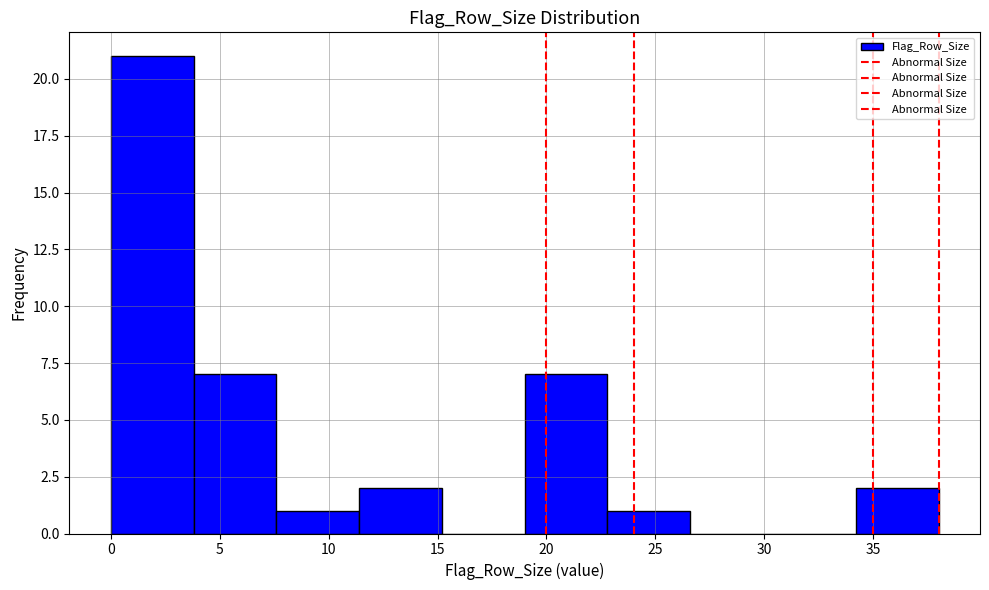

What is the height of the bar covering 11.4 to 15.2 on the x-axis? Neither the bar edges nor the heights are printed on the chart, so give them approximately, as read against the axes.

2